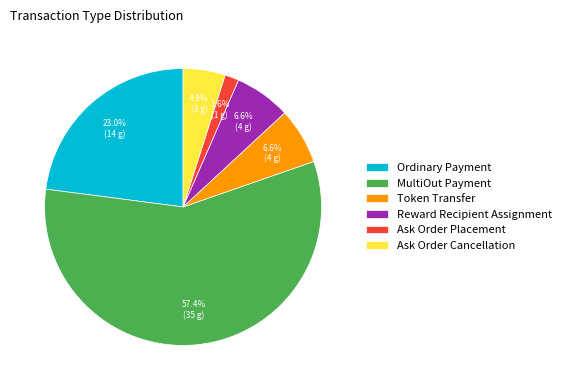

Which slice is the largest?

MultiOut Payment